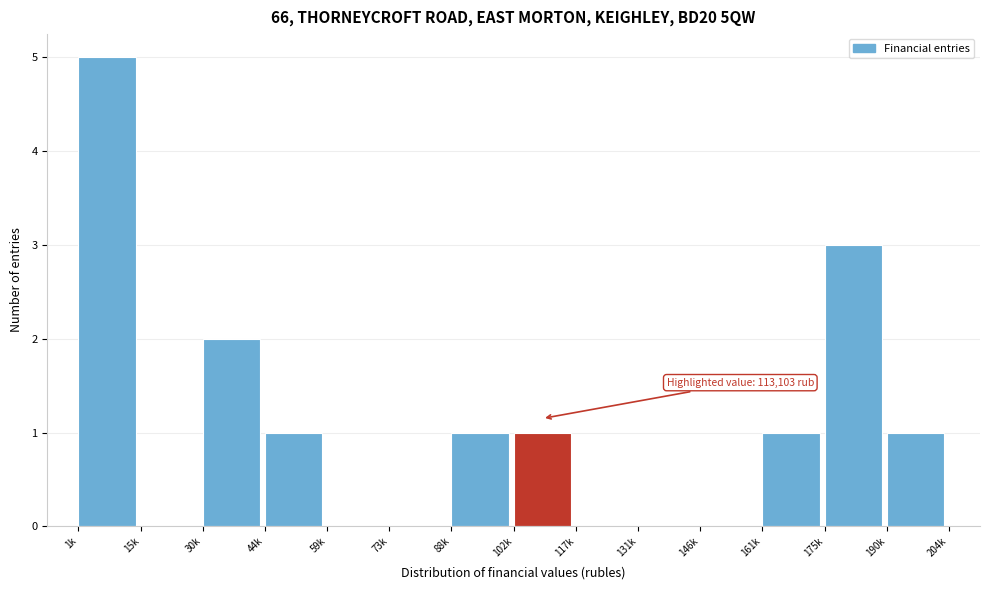

Reading left to right, transcribe all the data shown in this chart.

1k=5	15k=0	30k=2	44k=1	59k=0	73k=0	88k=1	102k=1	117k=0	131k=0	146k=0	161k=1	175k=3	190k=1